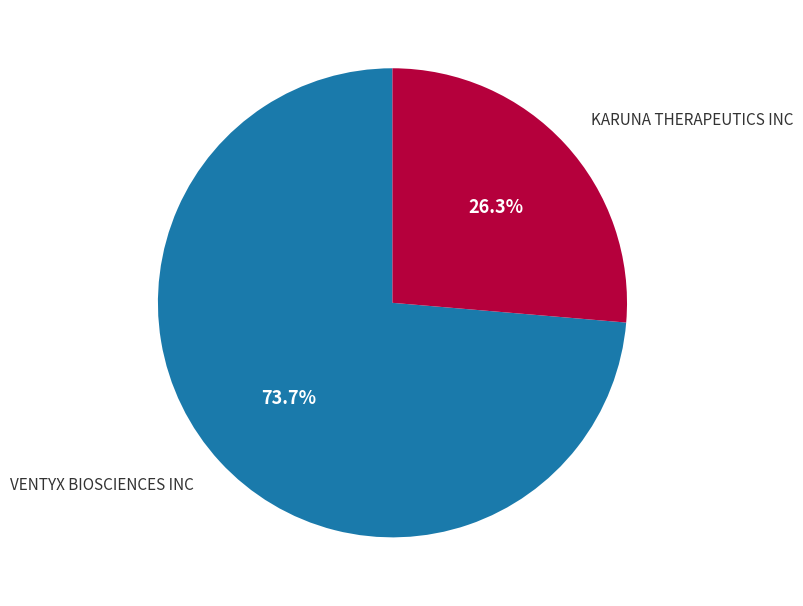

Does any single category account for the majority?

Yes